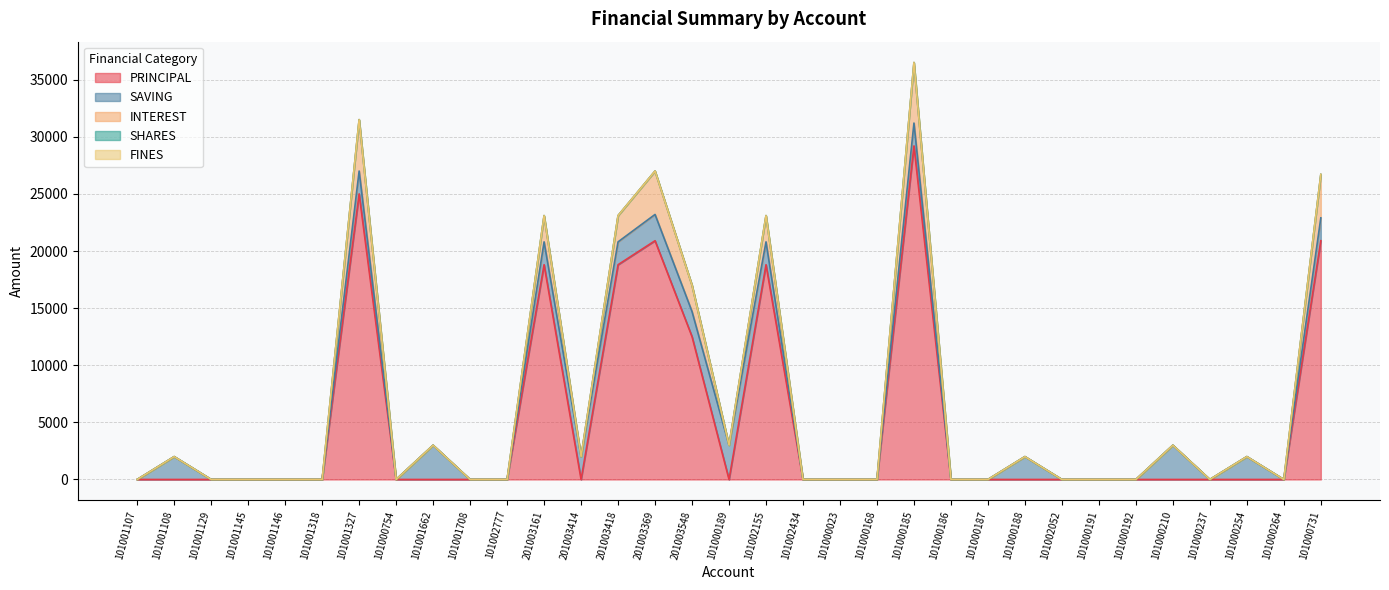

What are all the series names shown in the legend?

PRINCIPAL, SAVING, INTEREST, SHARES, FINES